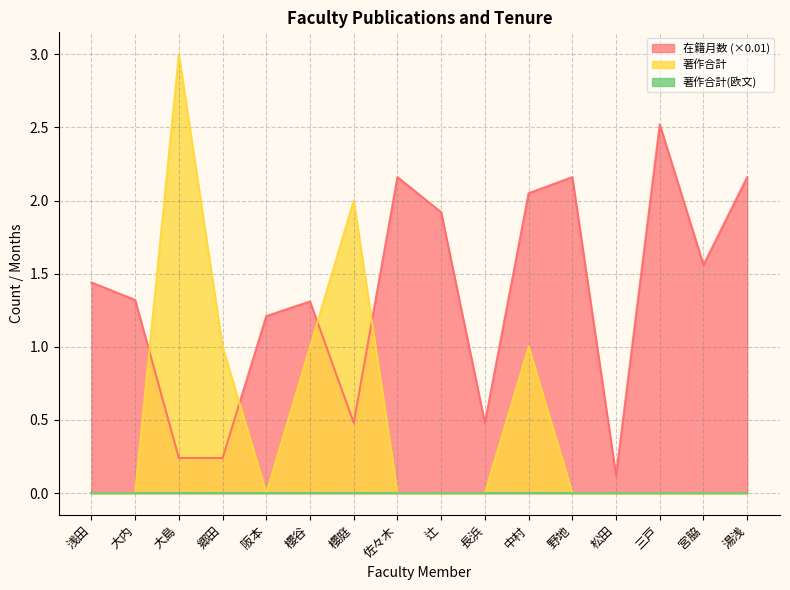

At which category does 在籍月数 reach its first local peak?

櫻谷